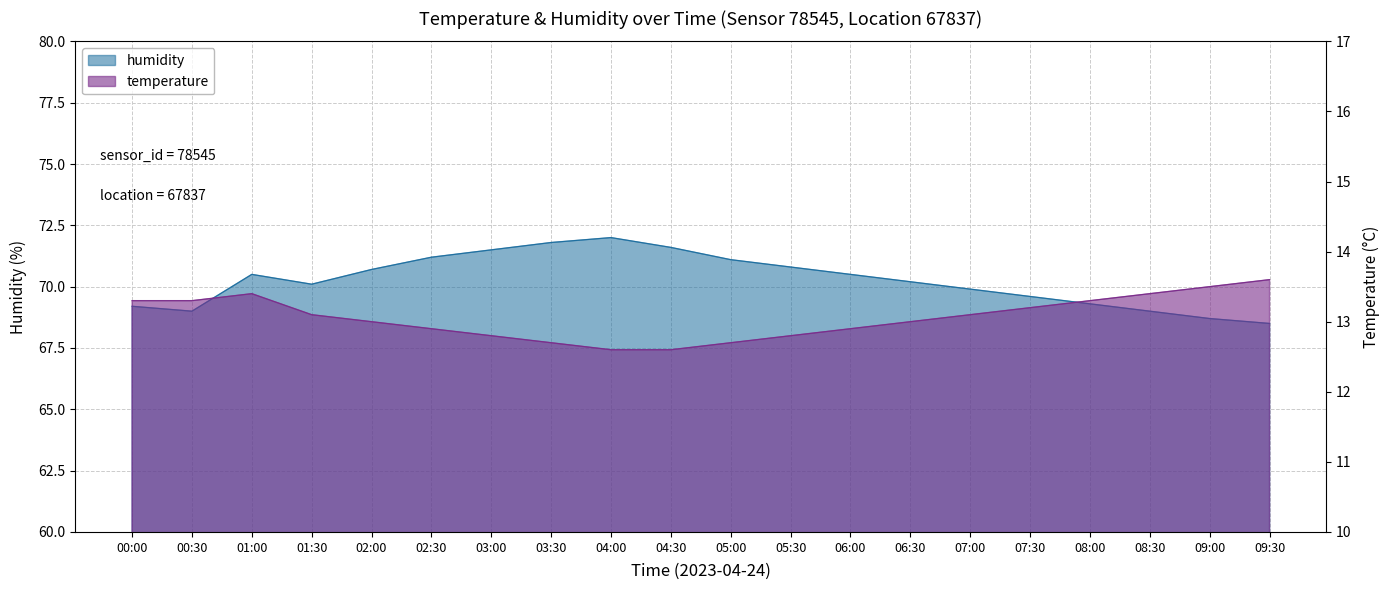

True or false: humidity has a value of 117.7 at 06:30.

False